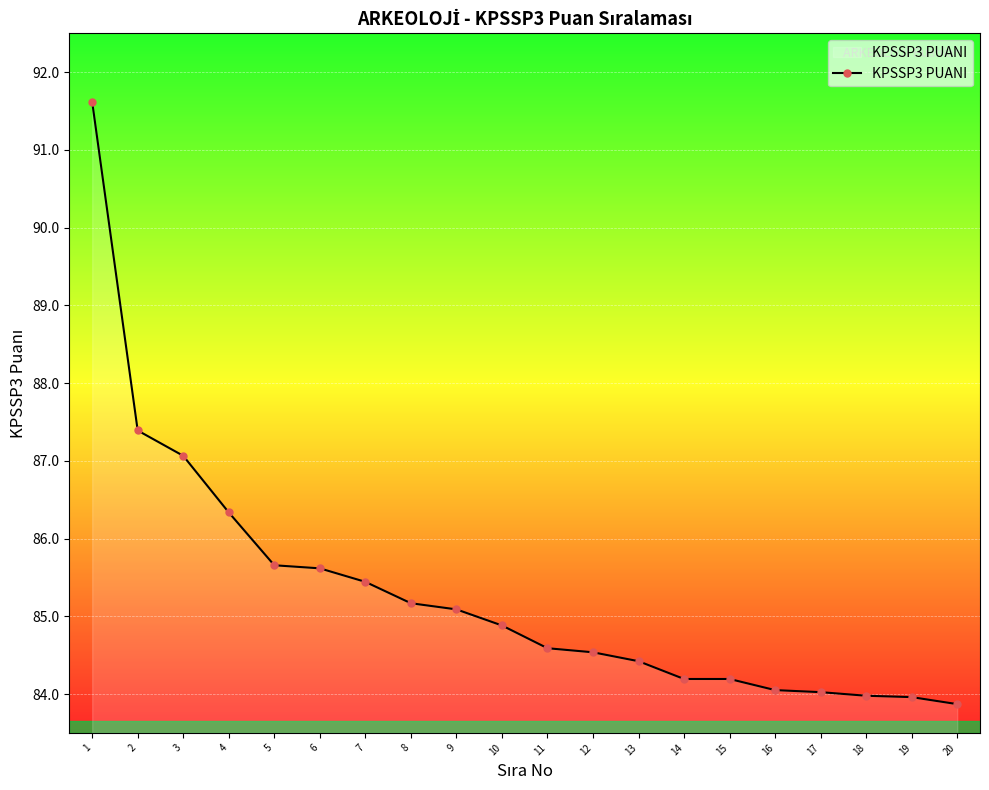

At which category does the chart reach its peak across all series?

1